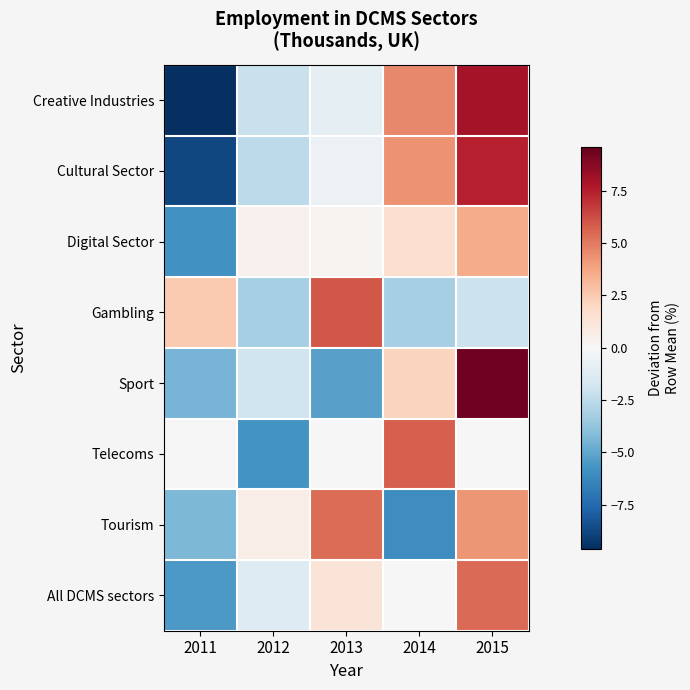

What is the minimum value shown in the chart?

-9.6